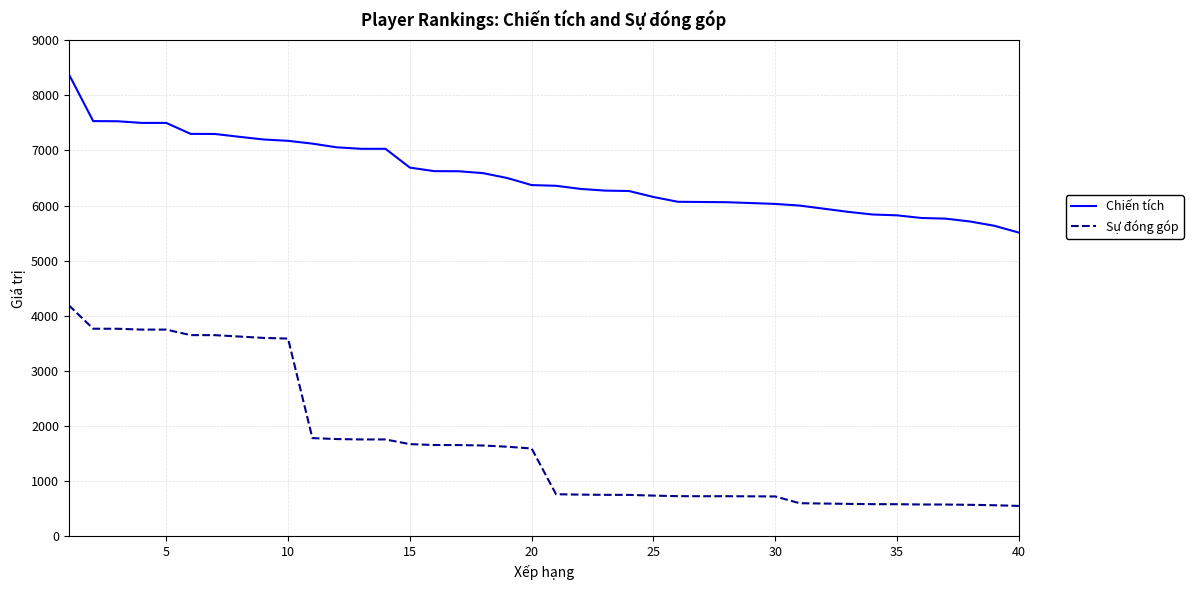

True or false: Chiến tích and Sự đóng góp cross at least once.

False